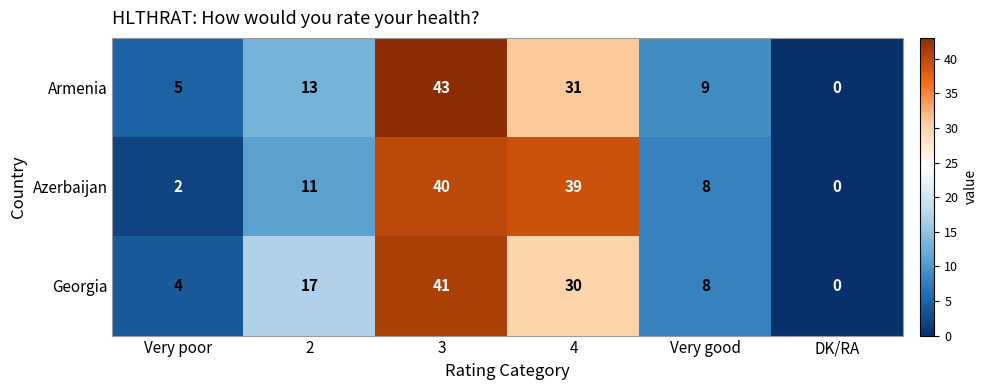

Which series has the largest total across all categories?

Armenia